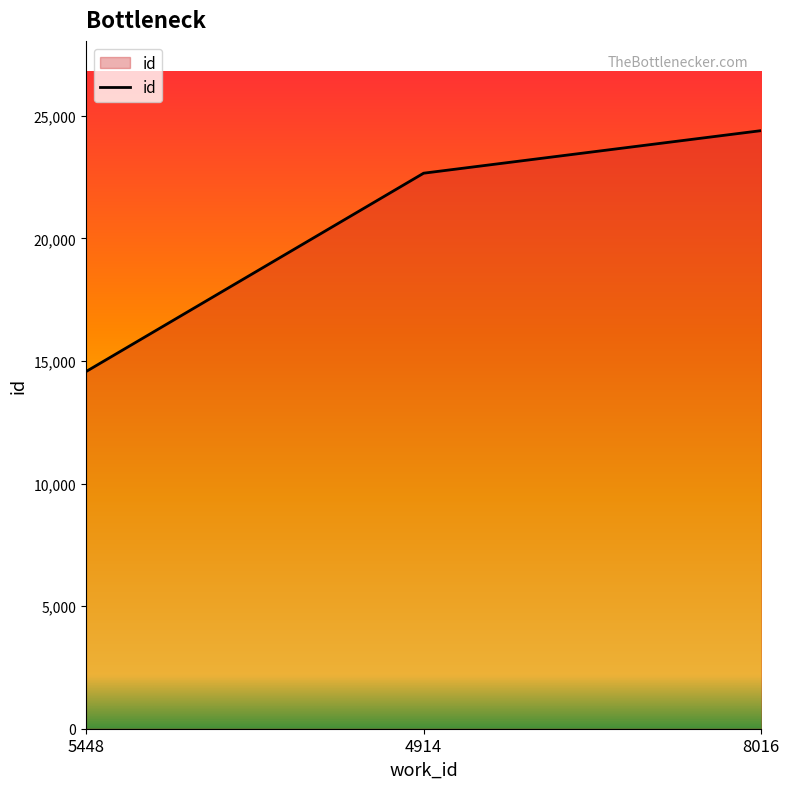

How many values are below 22660?

1